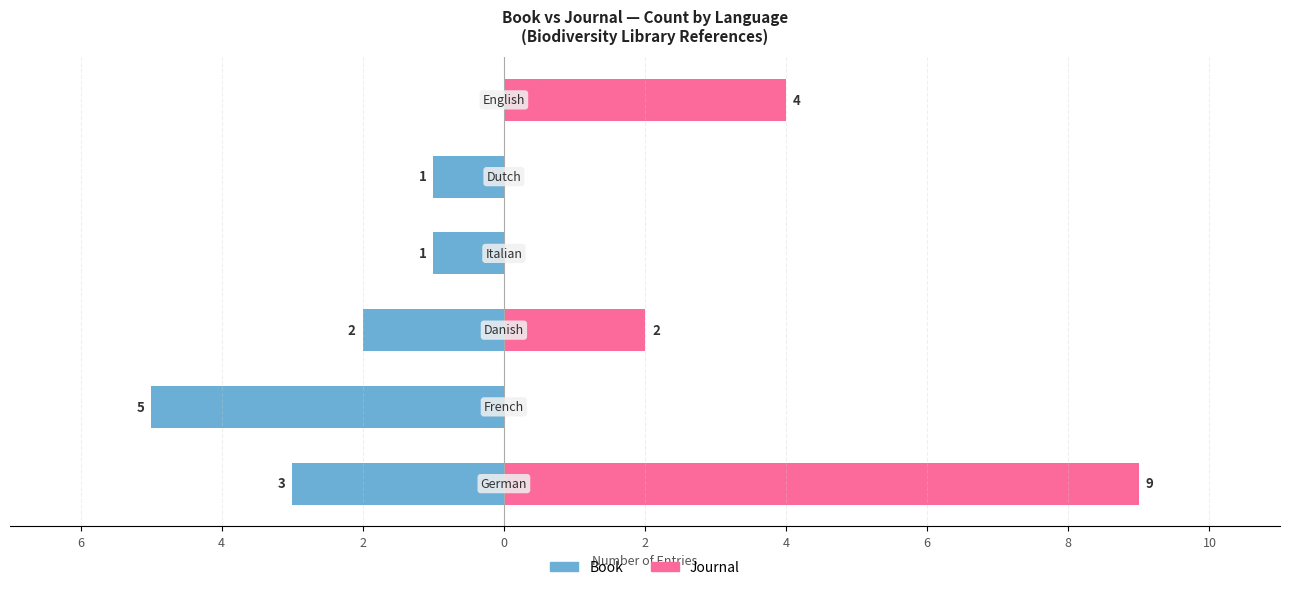

What is the difference between the second highest and second lowest values in the Journal series?

4